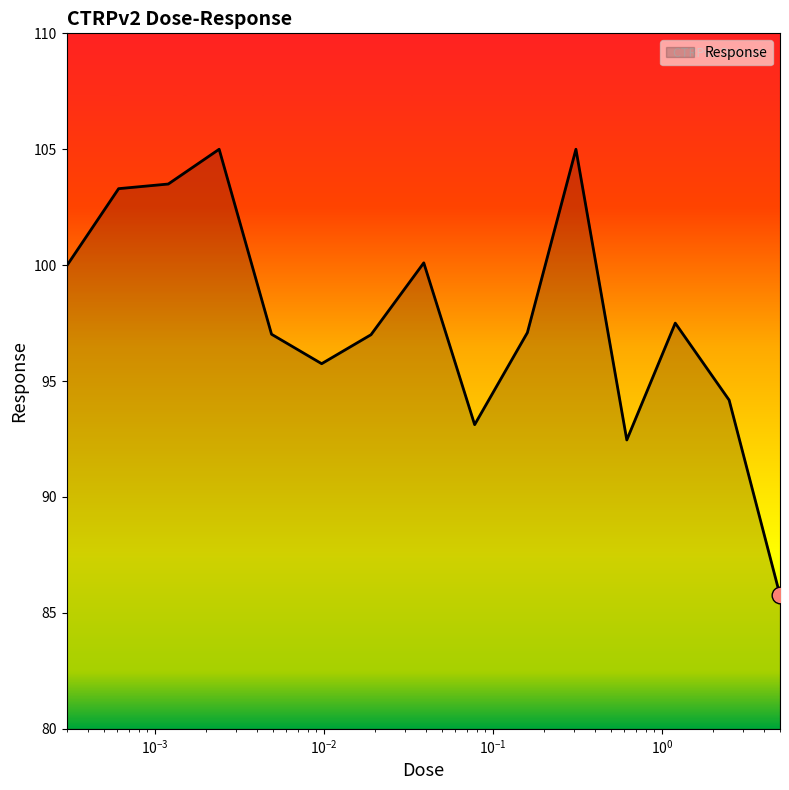

What is the minimum value shown in the chart?

85.8